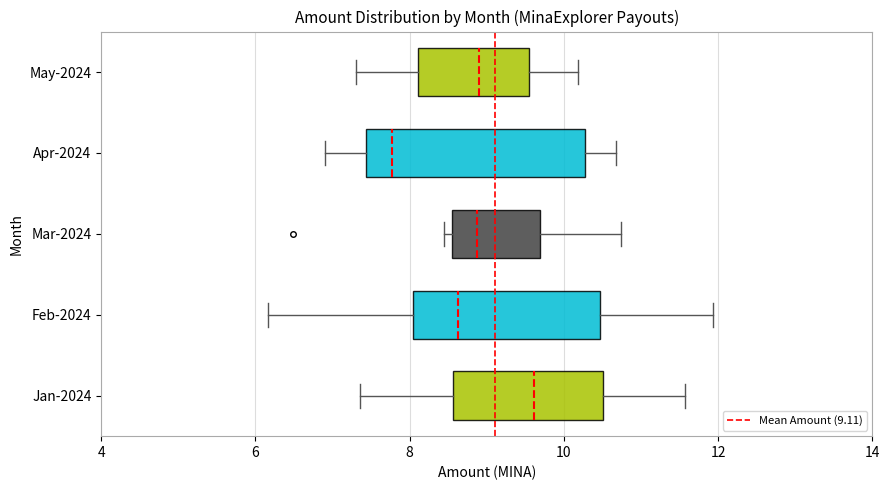

Which box has the furthest to the right median line?

Jan-2024